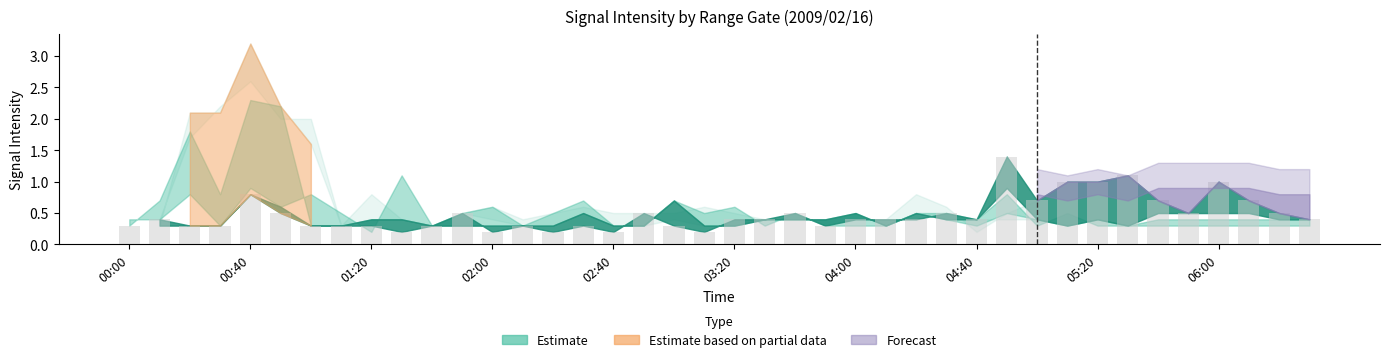

What is the sum of all values?

19.4